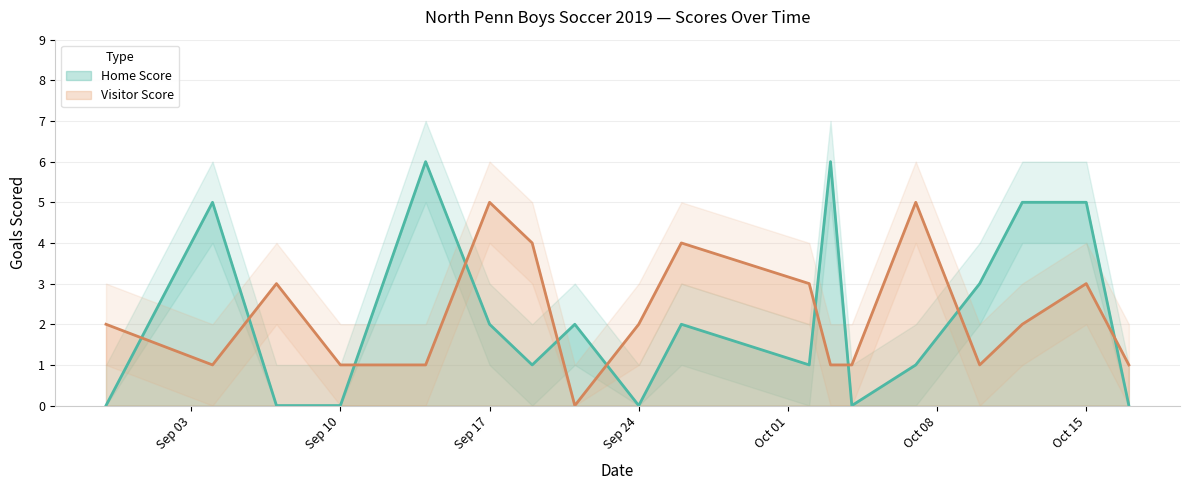

At which label does Home Score first exceed 2?

2019-09-04